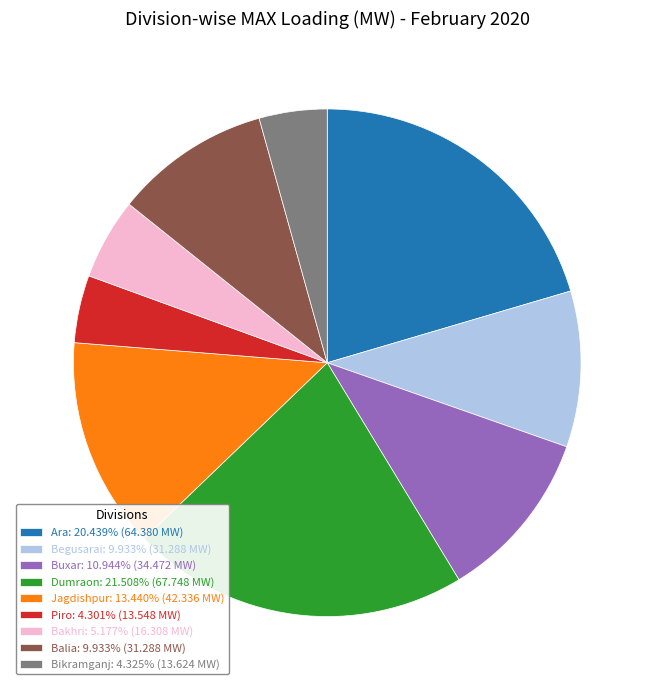

Between Ara and Piro, which is larger?

Ara